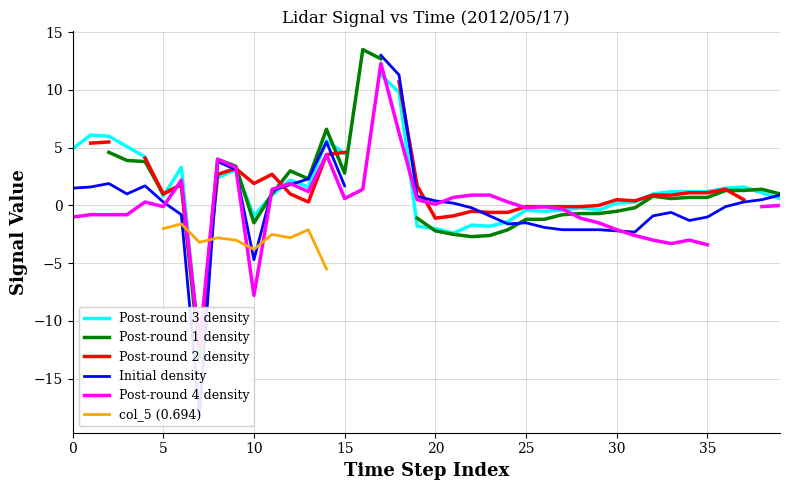

What is the label of the 37th point from the left?

36